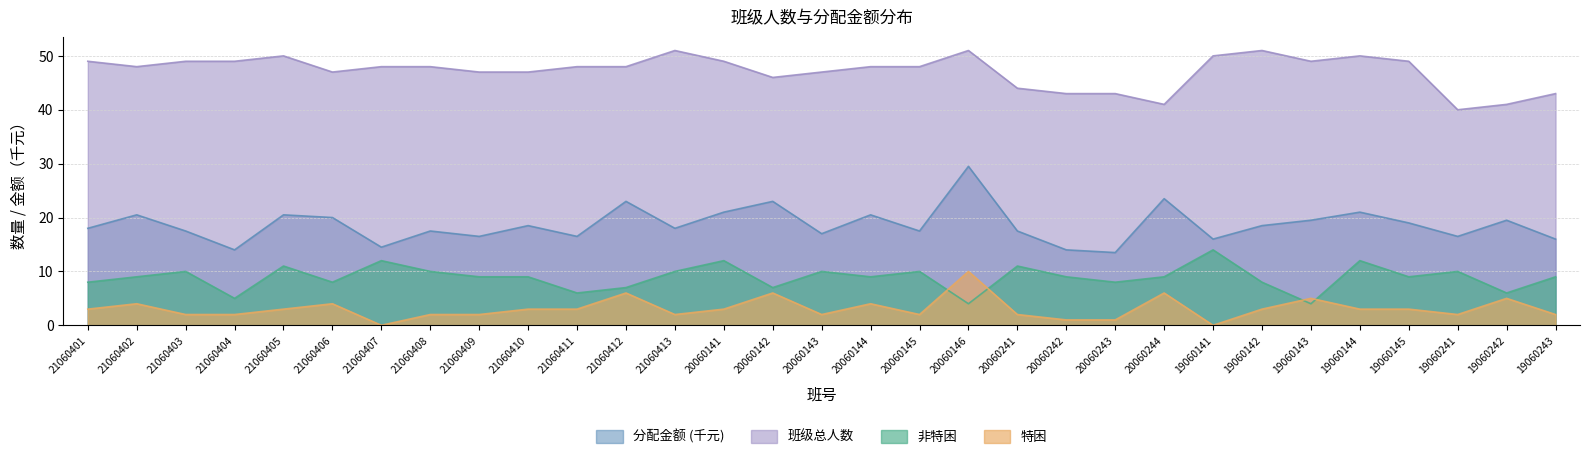

What is the maximum value shown in the chart?

51.0